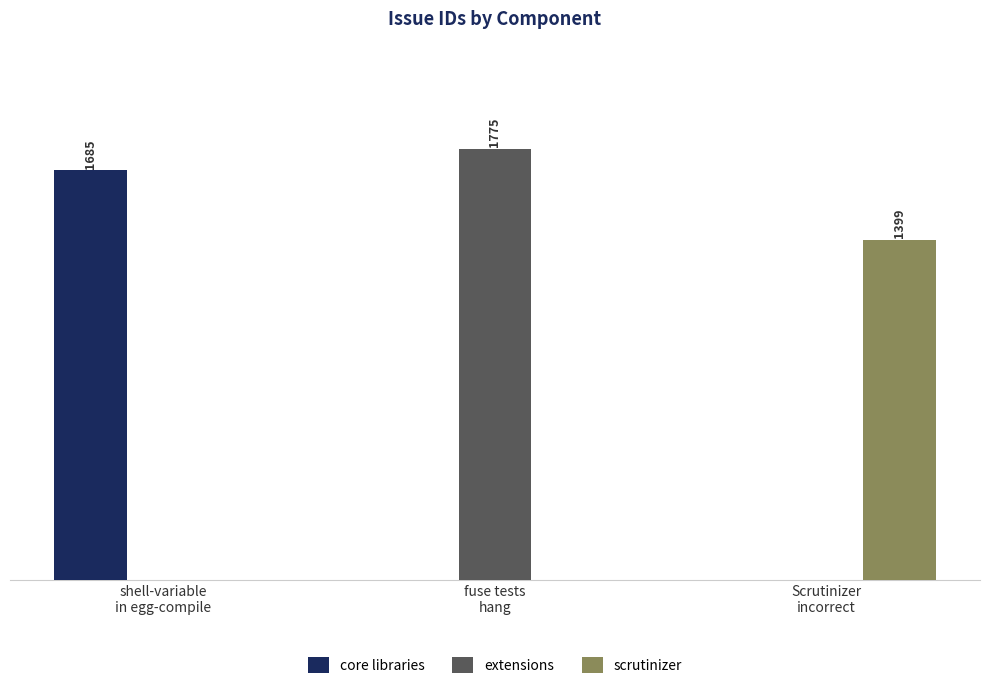

What position from the left is shell-variable
in egg-compile?

1